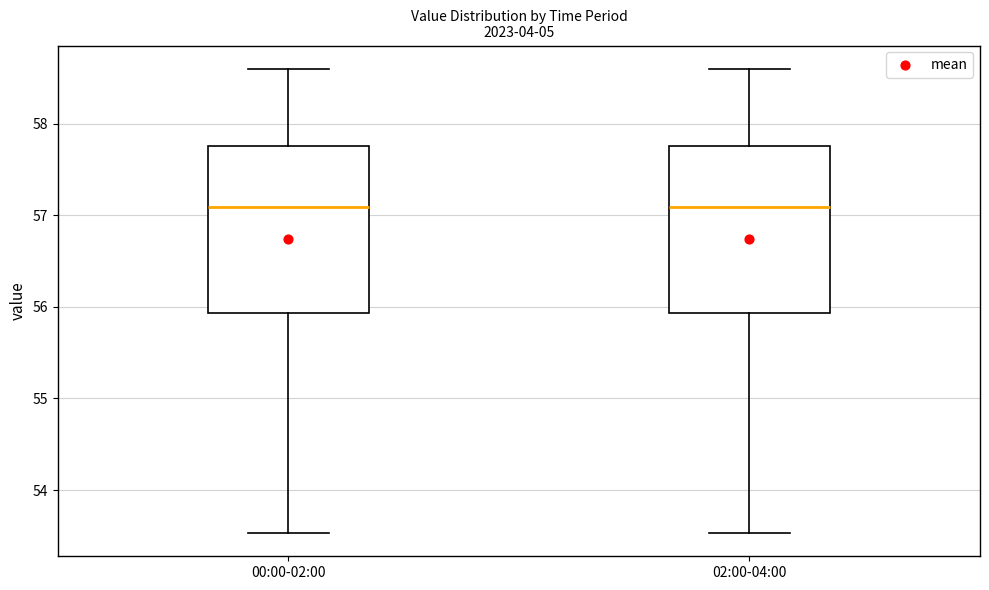

Where does the median line of the box for 00:00-02:00 sit on the y-axis? The values are not printed on the chart, so give them approximately, as read against the axis.

57.1